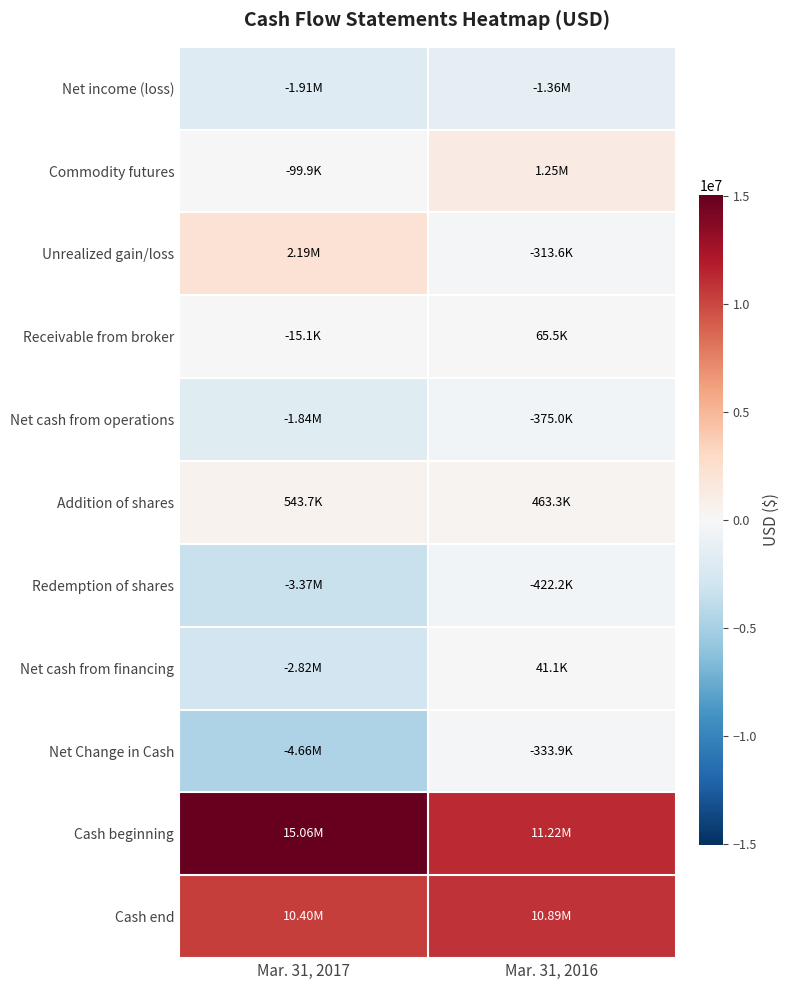

At which category is the sum across all series the highest?

Mar. 31, 2016